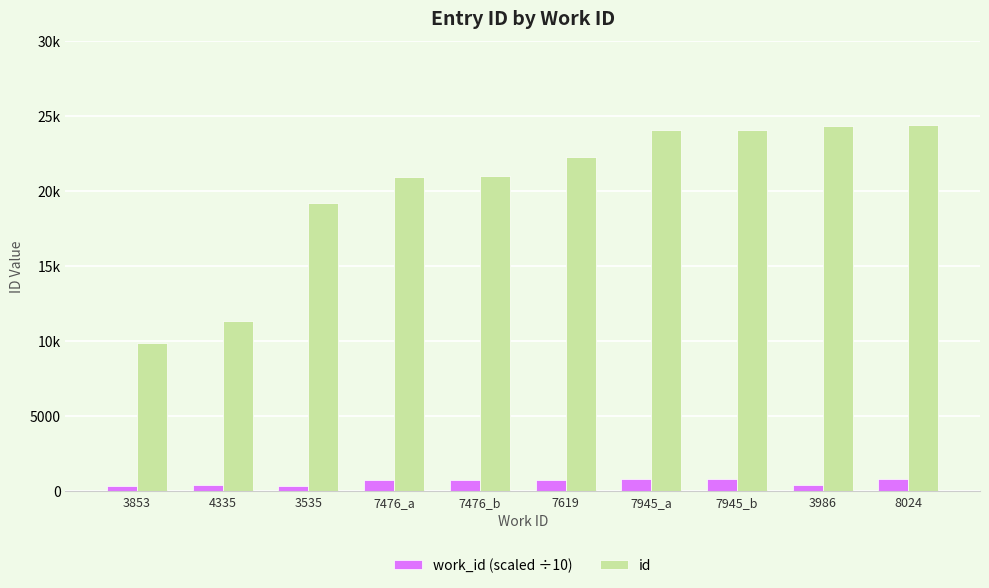

What are all the series names shown in the legend?

work_id (scaled ÷10), id